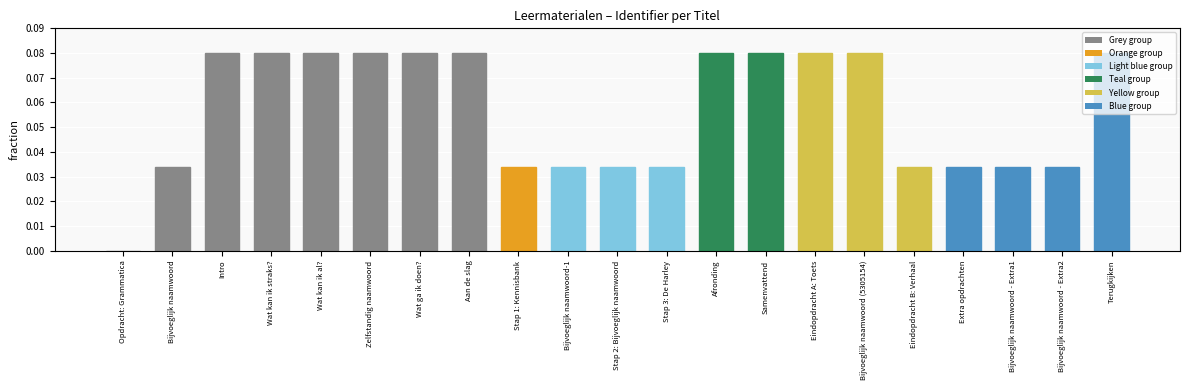

True or false: the data shows 0.0 at Wat kan ik al?.

False